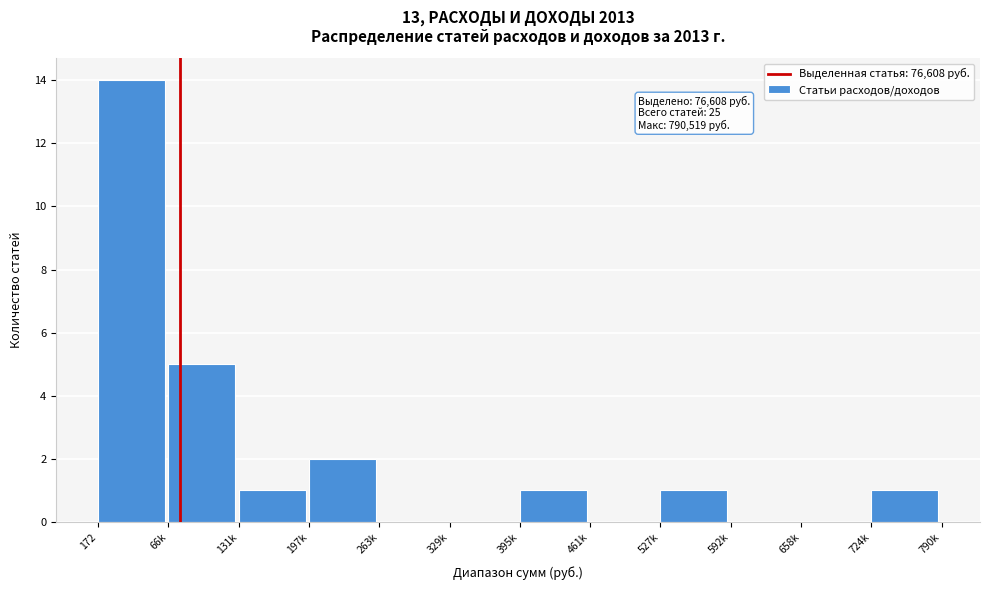

Reading left to right, extract all data points from this chart.

172=14	66k=5	131k=1	197k=2	263k=0	329k=0	395k=1	461k=0	527k=1	592k=0	658k=0	724k=1